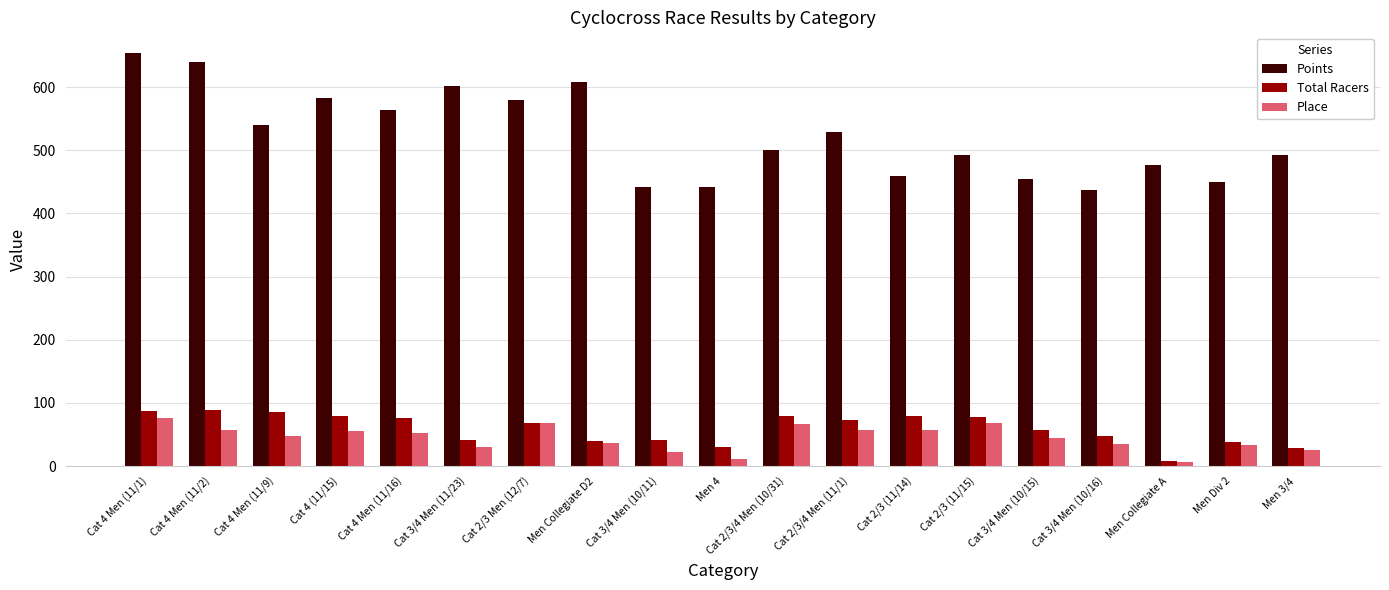

What is the difference between the maximum and minimum values in the Points series?

216.5